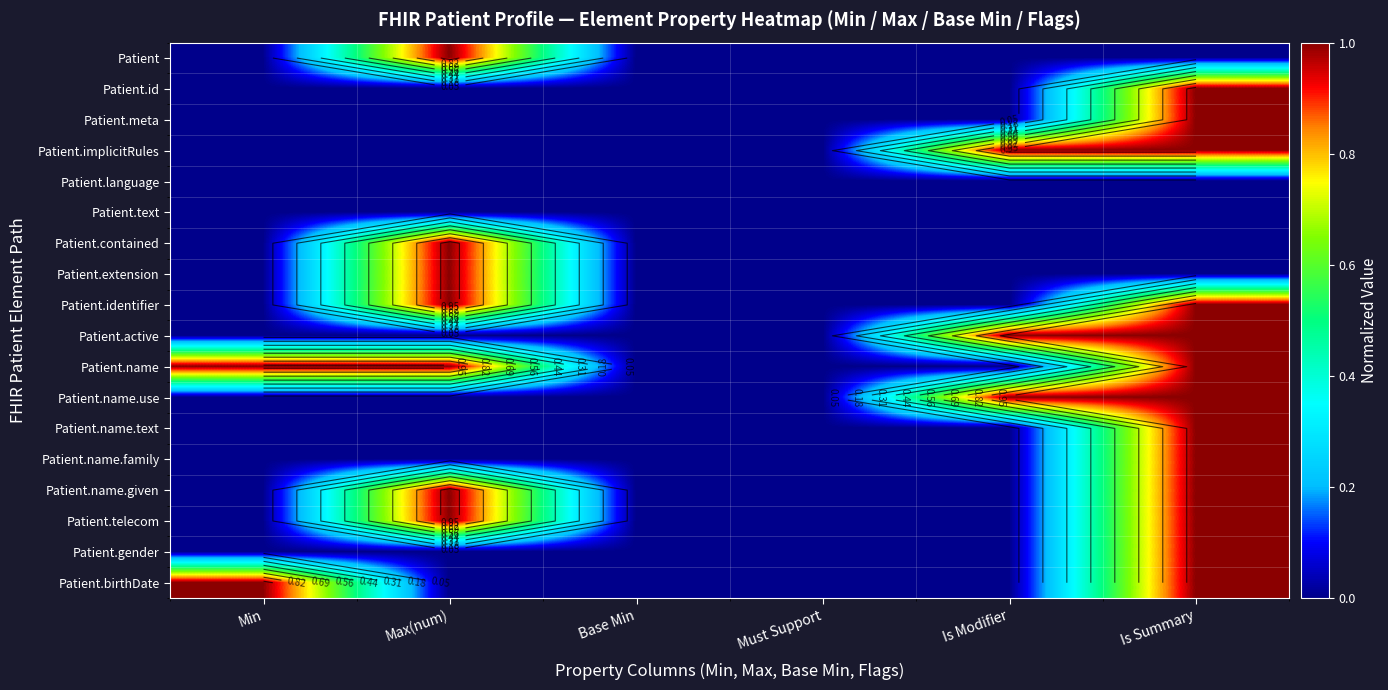

At which category is the sum across all series the highest?

Is Summary